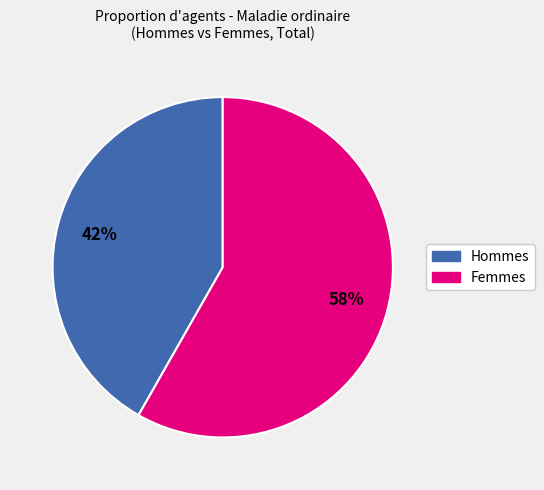

Count the number of slices in the pie.

2